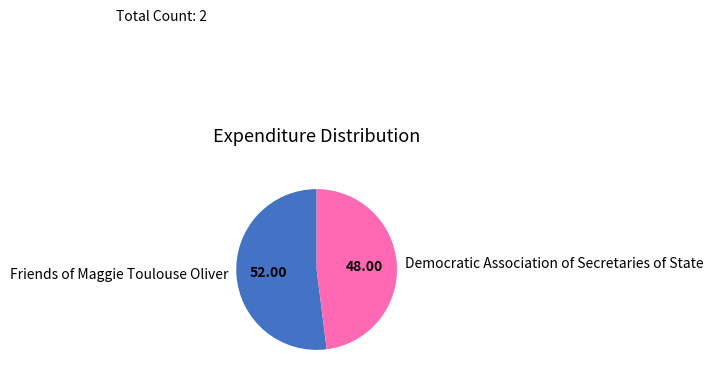

Which has a higher value, Friends of Maggie Toulouse Oliver or Democratic Association of Secretaries of State?

Friends of Maggie Toulouse Oliver